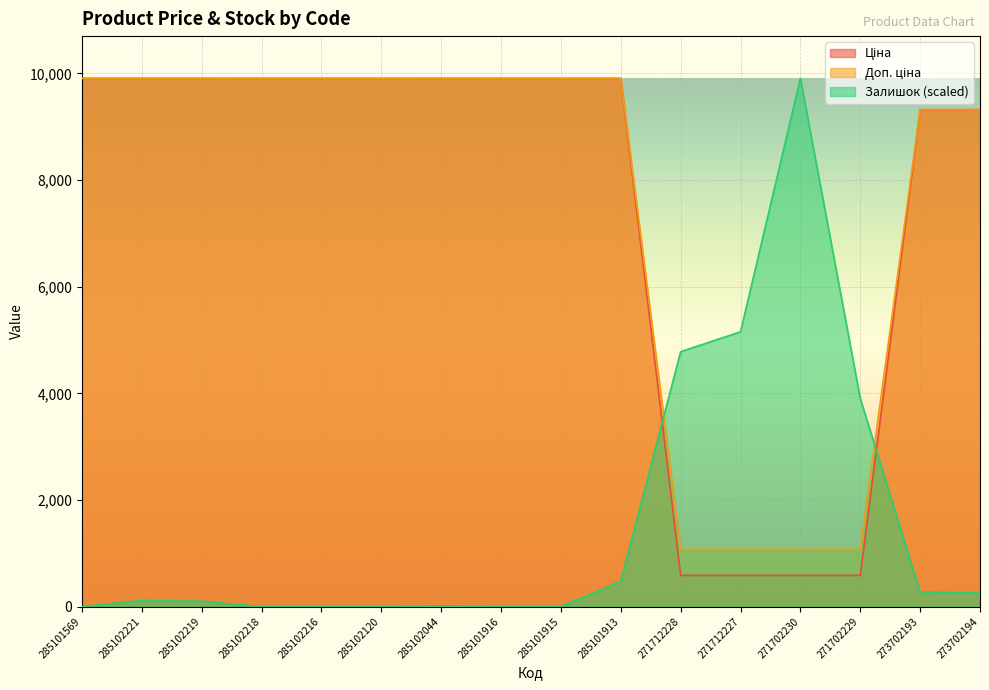

What position from the left is 285102219?

3